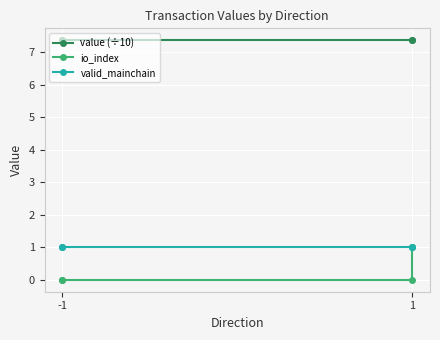

True or false: valid_mainchain has a value of 0.6 at -1.

False